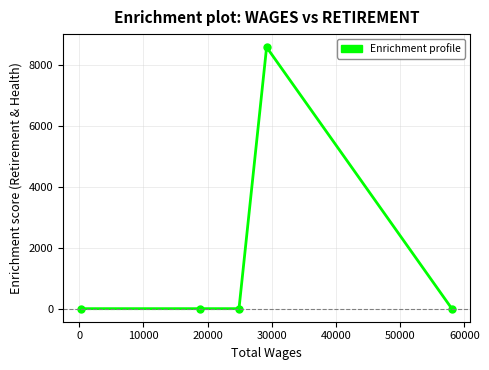

How many interior local peaks (higher than both neighbors) does the data have?

1